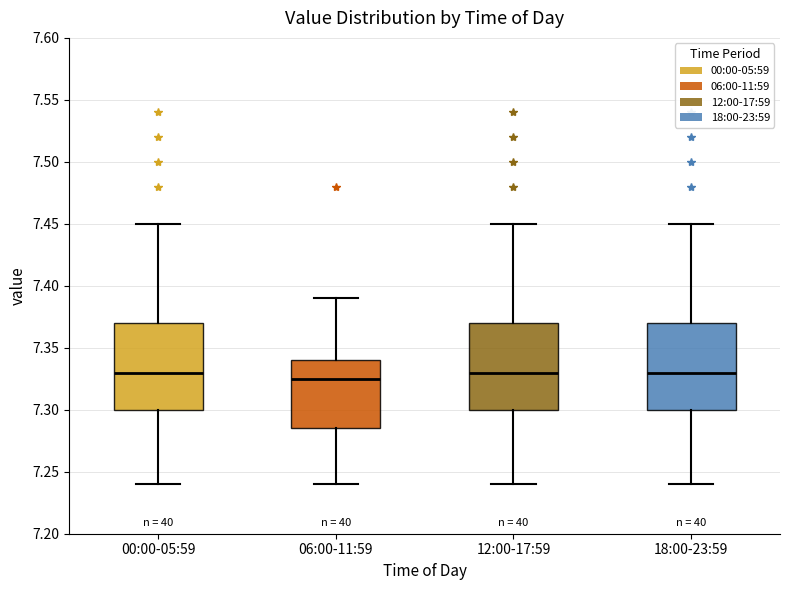

Reading left to right, read every box against the y-axis: the position of its median line, the range the box covers, and the ends of its whiskers. The values are not printed on the chart, so give them approximately, as read against the axis.

00:00-05:59: median 7.330, box 7.300 to 7.370, whiskers 7.240 to 7.450
06:00-11:59: median 7.325, box 7.285 to 7.340, whiskers 7.240 to 7.390
12:00-17:59: median 7.330, box 7.300 to 7.370, whiskers 7.240 to 7.450
18:00-23:59: median 7.330, box 7.300 to 7.370, whiskers 7.240 to 7.450